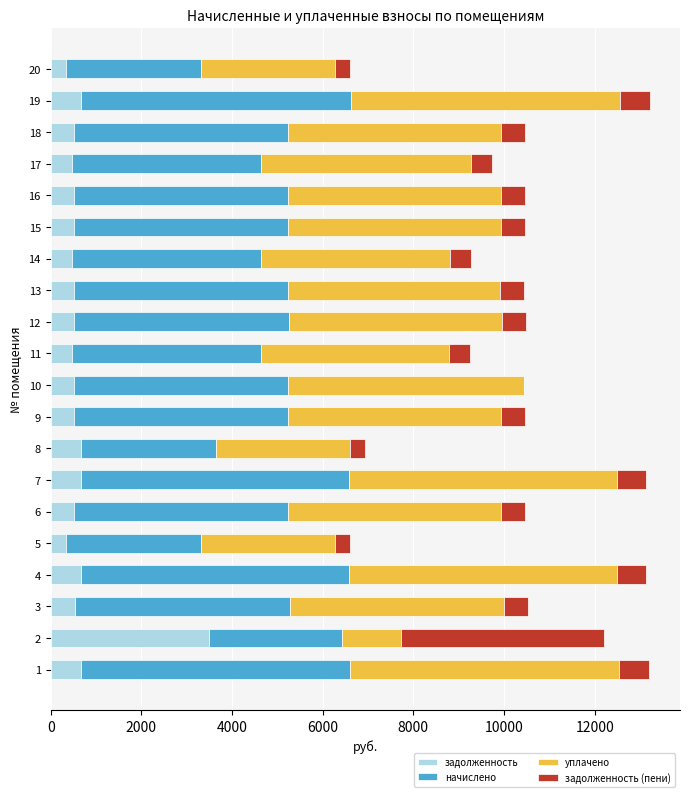

What is the highest value of the задолженность series?

3483.0